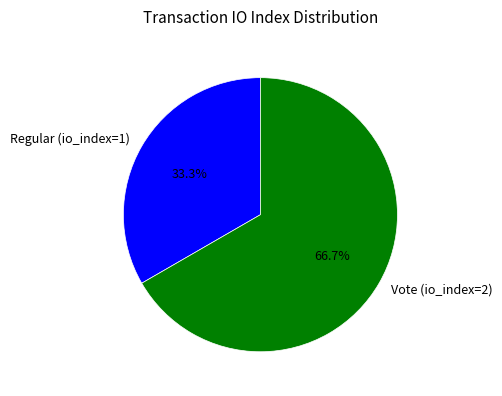

To the nearest percent, what percentage of the pie is Vote (io_index=2)?

67%